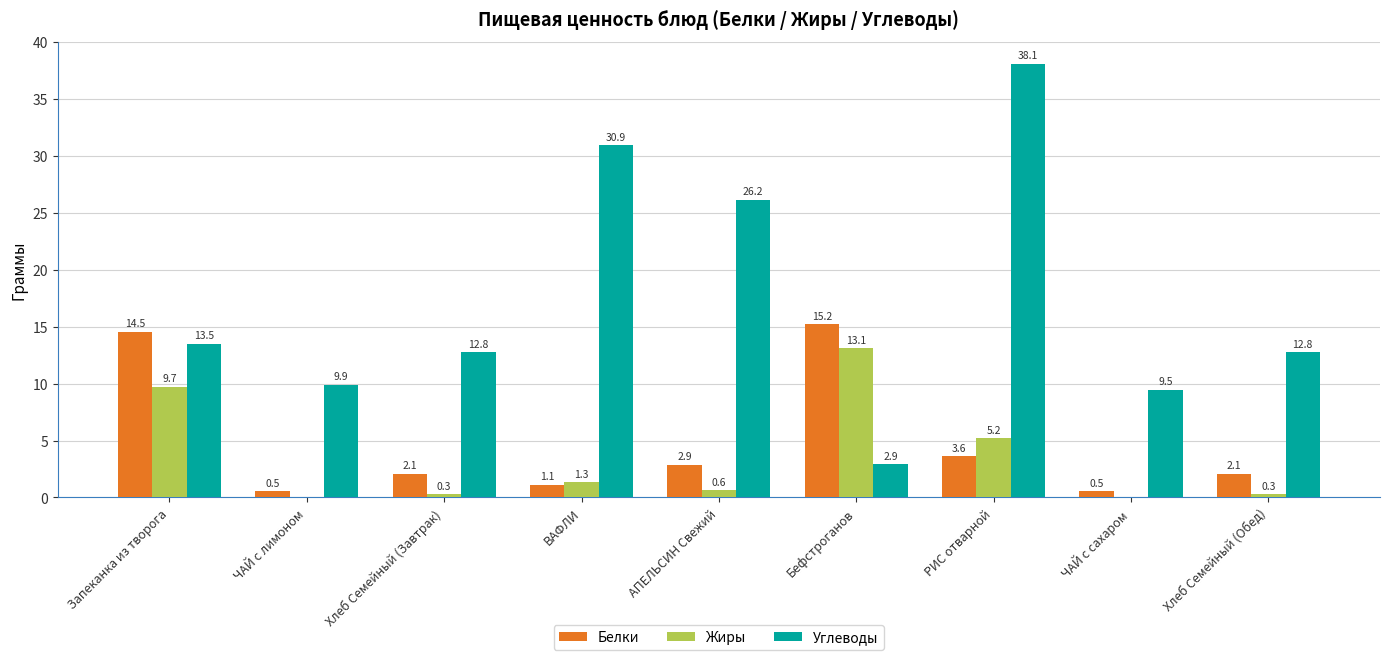

Which series changed the most between ЧАЙ с лимоном and Бефстроганов?

Белки